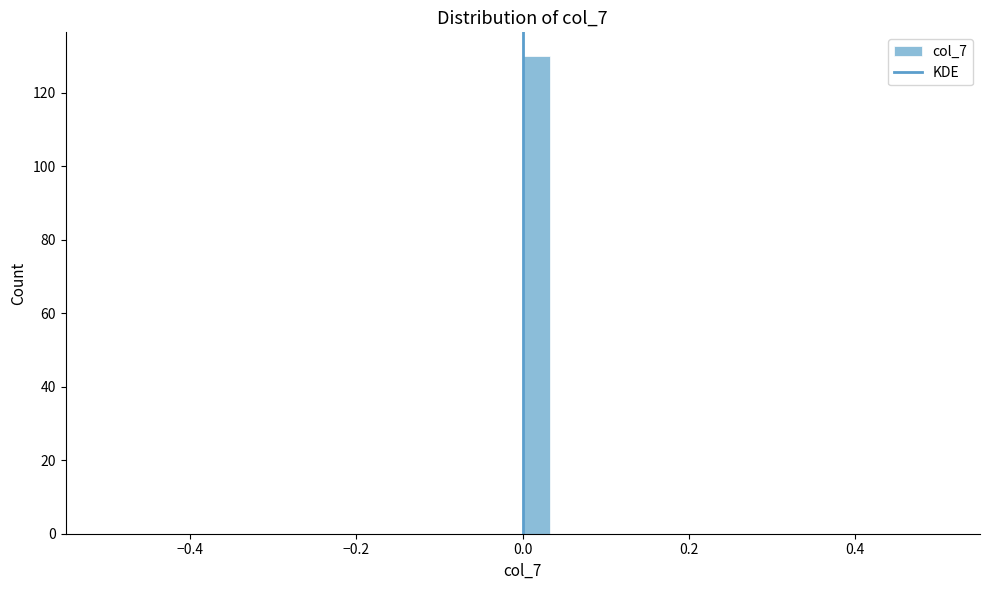

Read against the x-axis, roughly where is the centre of the tallest bar?

0.02